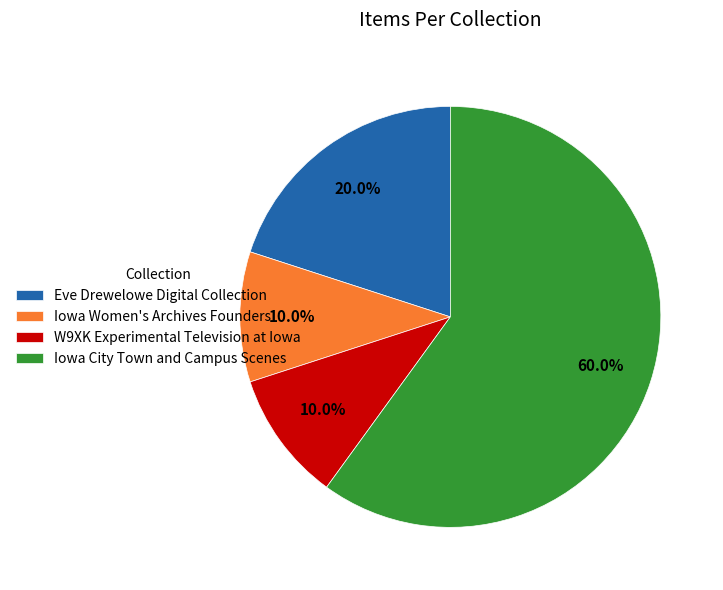

What is the ratio of the value at Eve Drewelowe Digital Collection to the value at Iowa Women's Archives Founders?

2.0